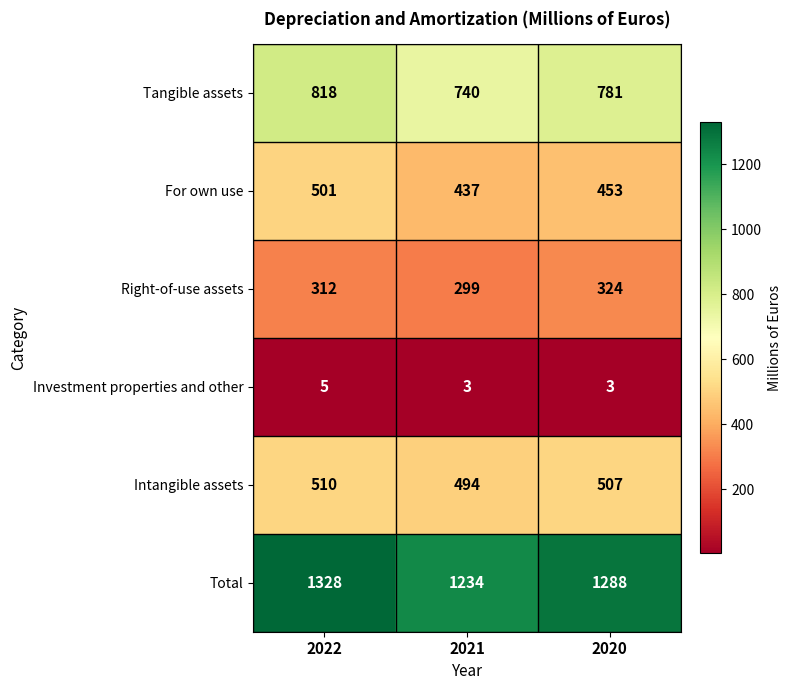

Count the Investment properties and other values in the range 3 to 5.

3